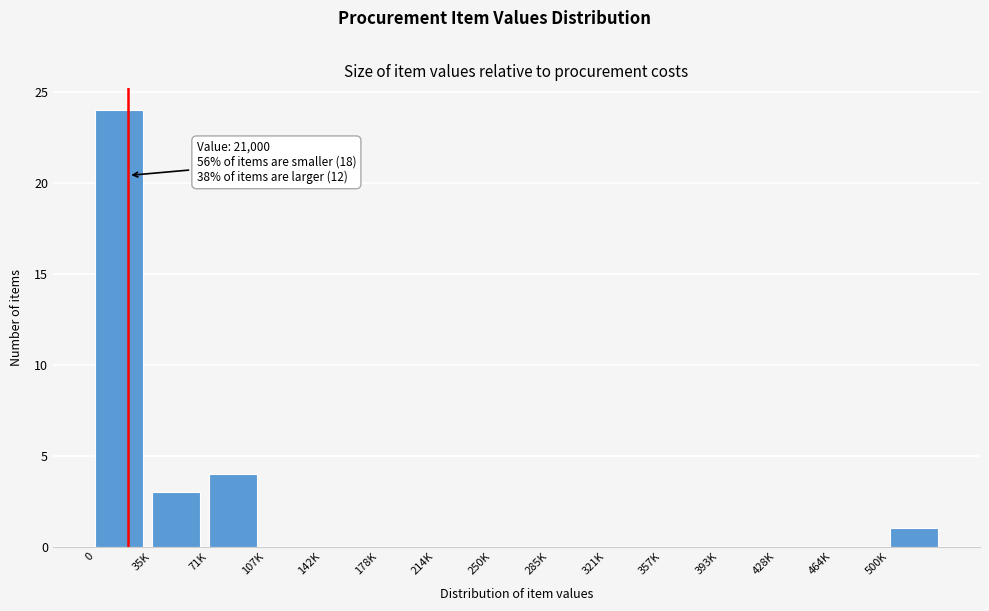

Reading right to left, list all the values displayed in this chart.

500K=1	464K=0	428K=0	393K=0	357K=0	321K=0	285K=0	250K=0	214K=0	178K=0	142K=0	107K=0	71K=4	35K=3	0=24